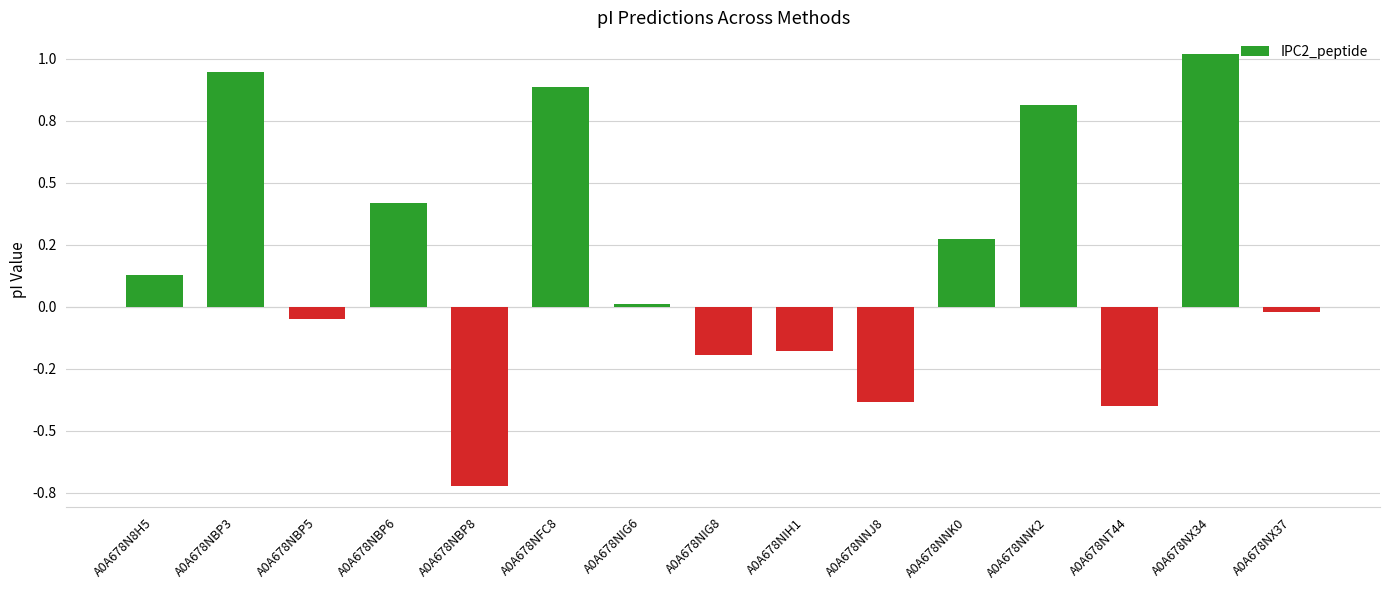

What is the difference between the maximum and minimum values?

1.7